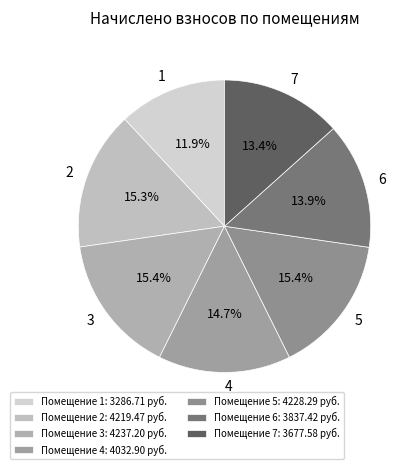

Approximately how many times larger is the value at 5 compared to 4?

1.0